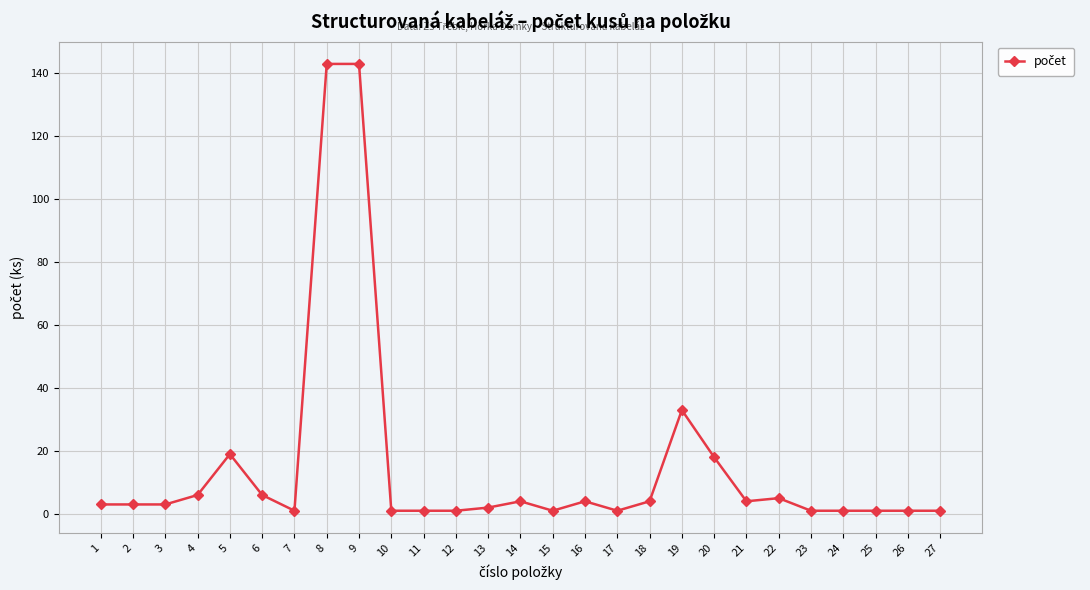

True or false: there are more than 0 points higher than both neighbors.

True